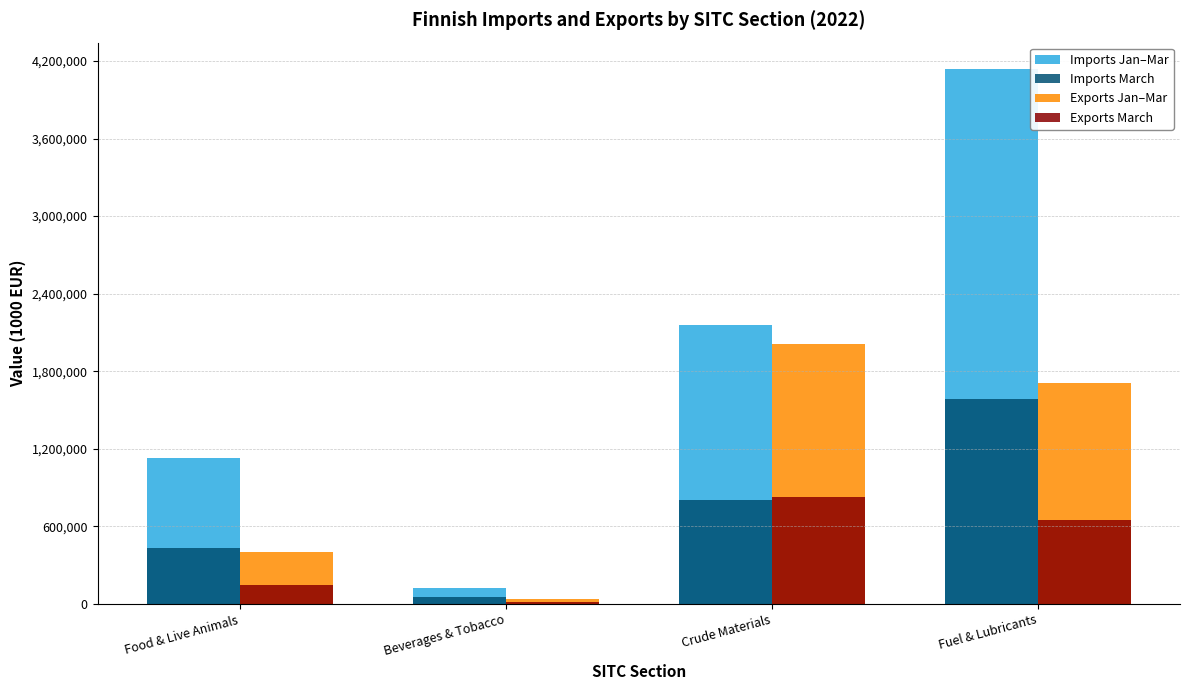

What is the spread (max minus min) of values at Fuel & Lubricants?

3487710